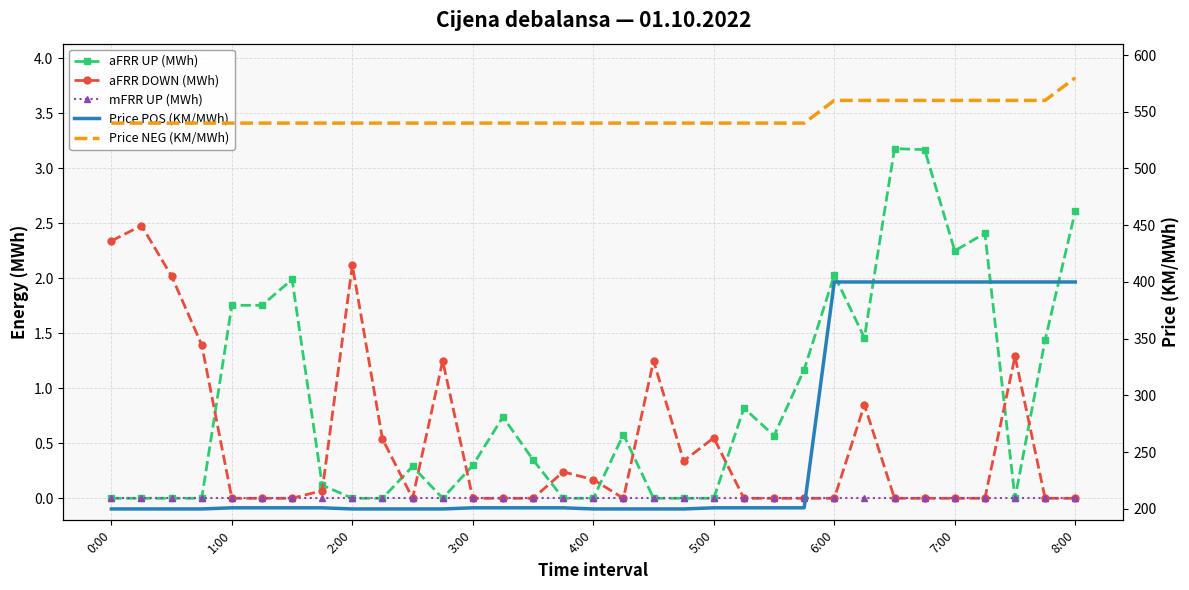

True or false: Price NEG (KM/MWh) and Price POS (KM/MWh) intersect in this chart.

False